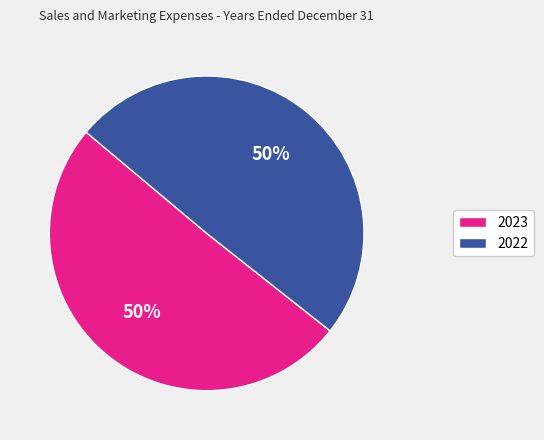

What is the largest slice in the pie chart?

2023